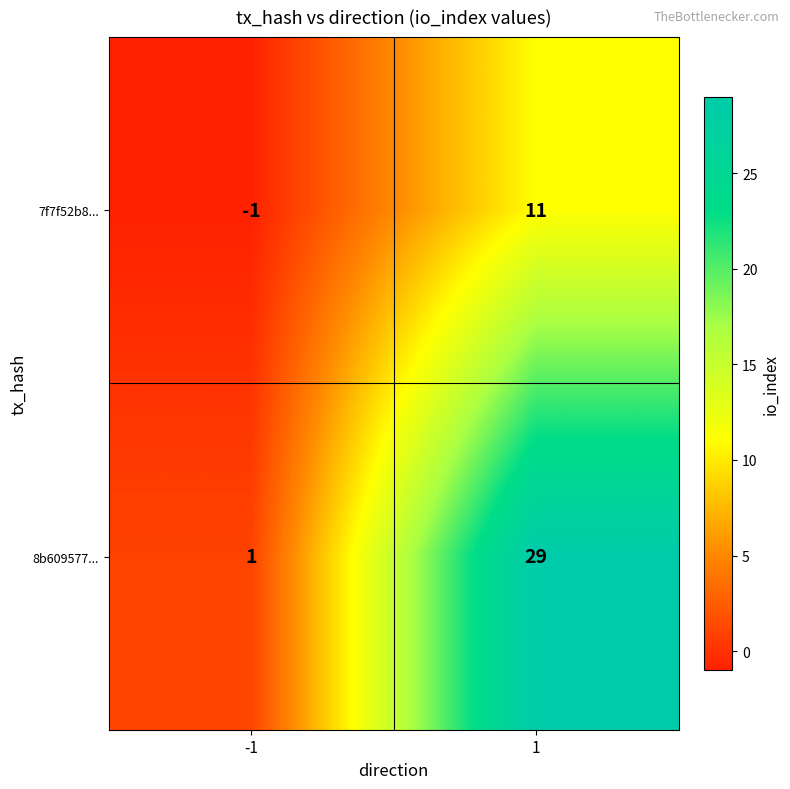

Is it true that 7f7f52b8... equals 0 at -1?

False